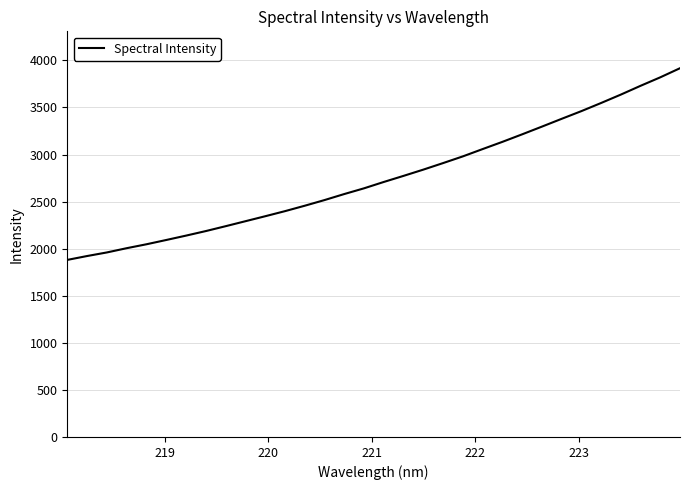

What is the difference between the maximum and minimum values?

2036.3